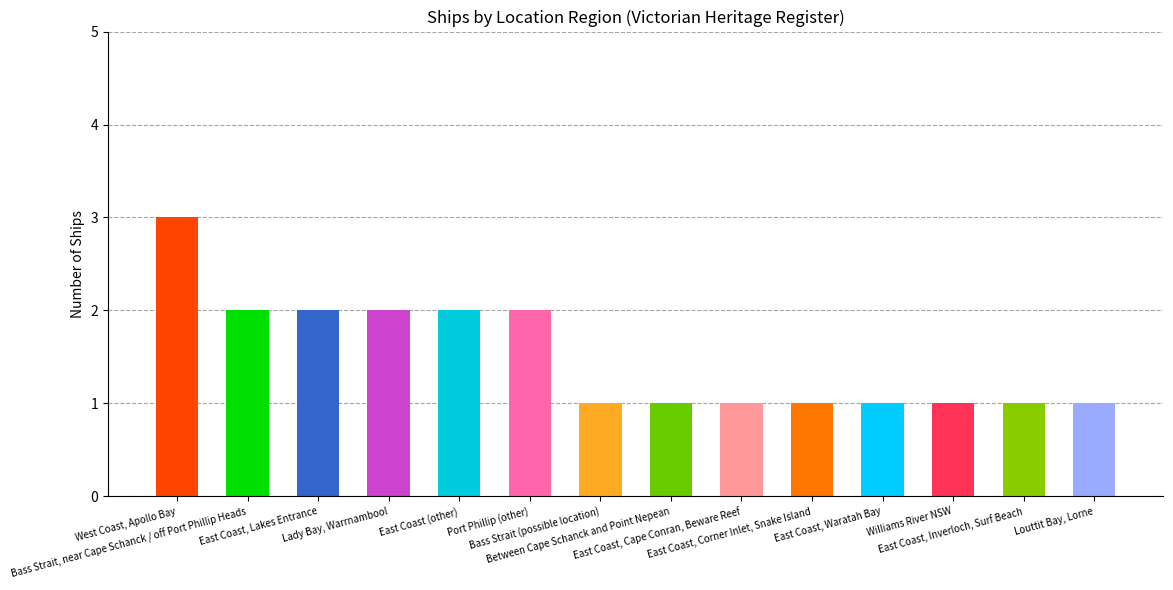

What is the label of the 6th bar from the right?

East Coast, Cape Conran, Beware Reef